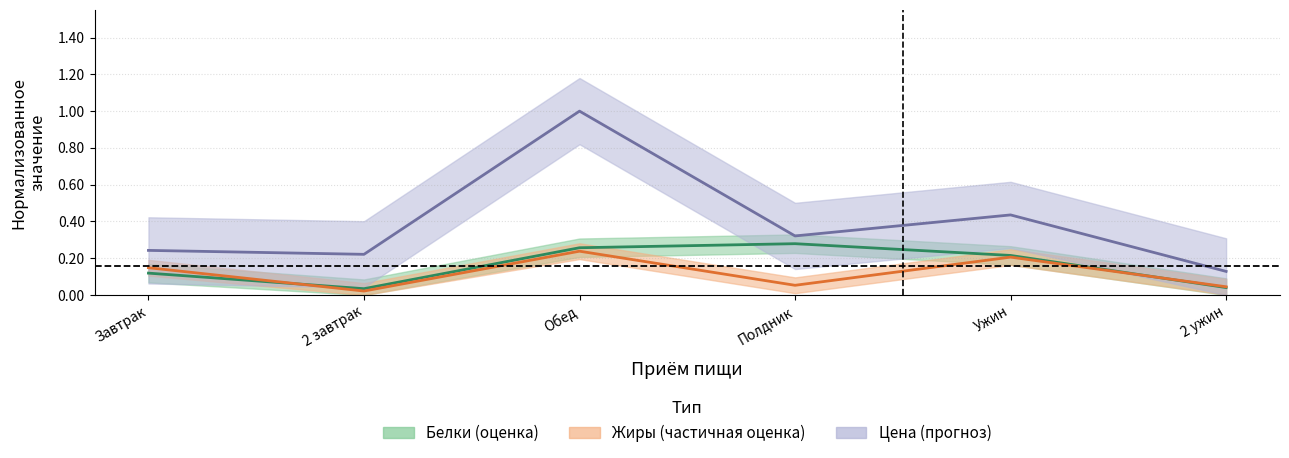

What value does the Жиры series have at Ужин?

0.2